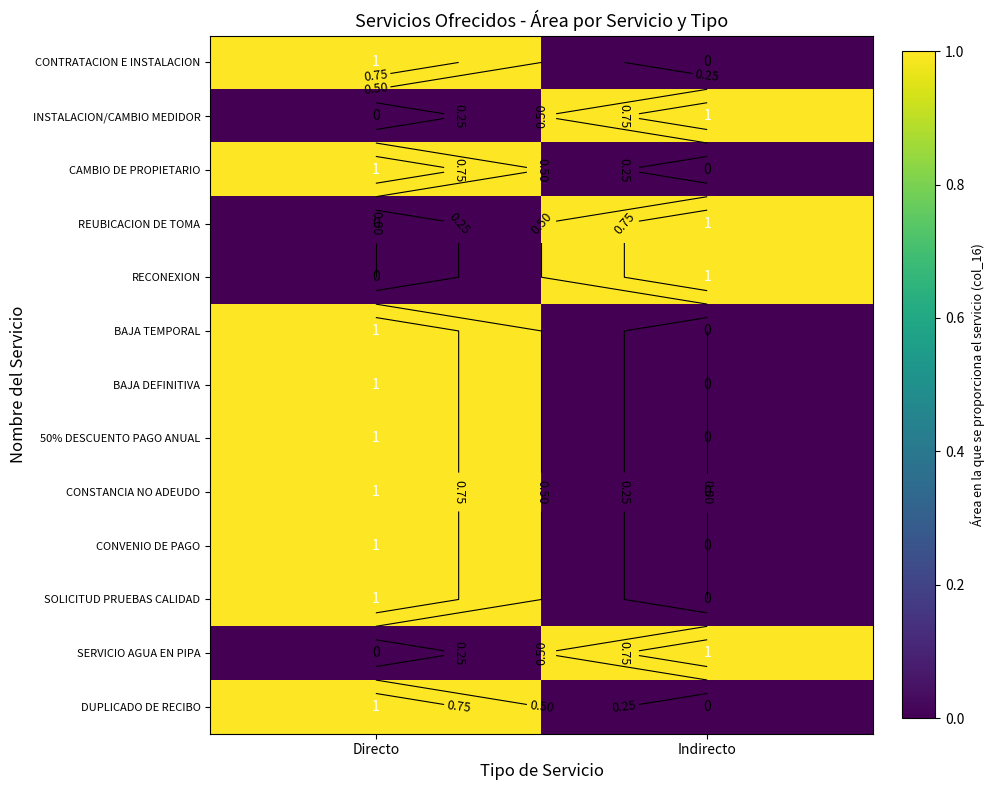

The value of DUPLICADO DE RECIBO at Directo is 0. True or false?

False